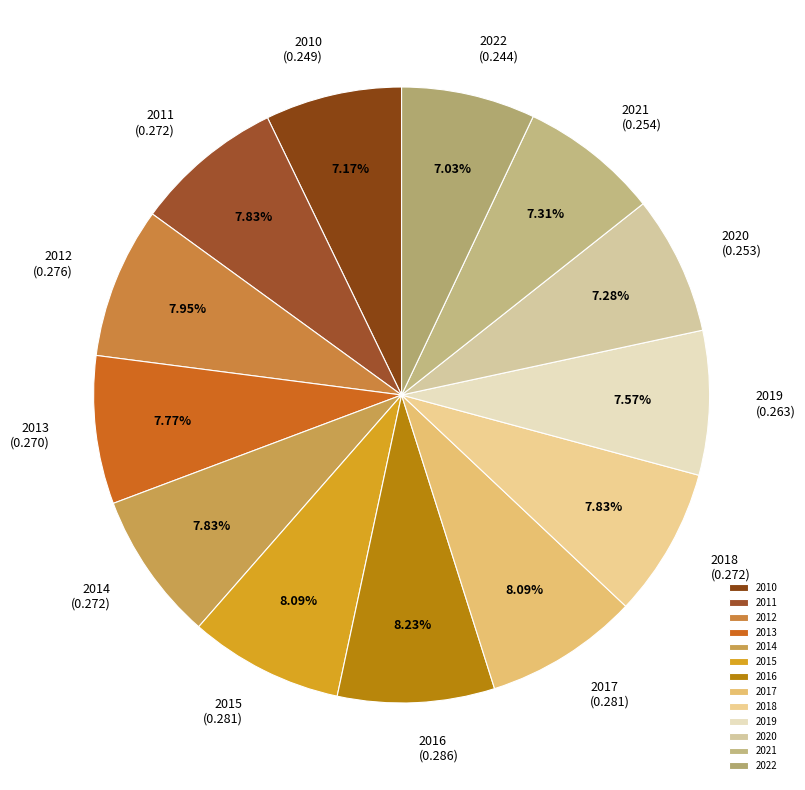

Is it true that 2022 is 1% of the pie?

False